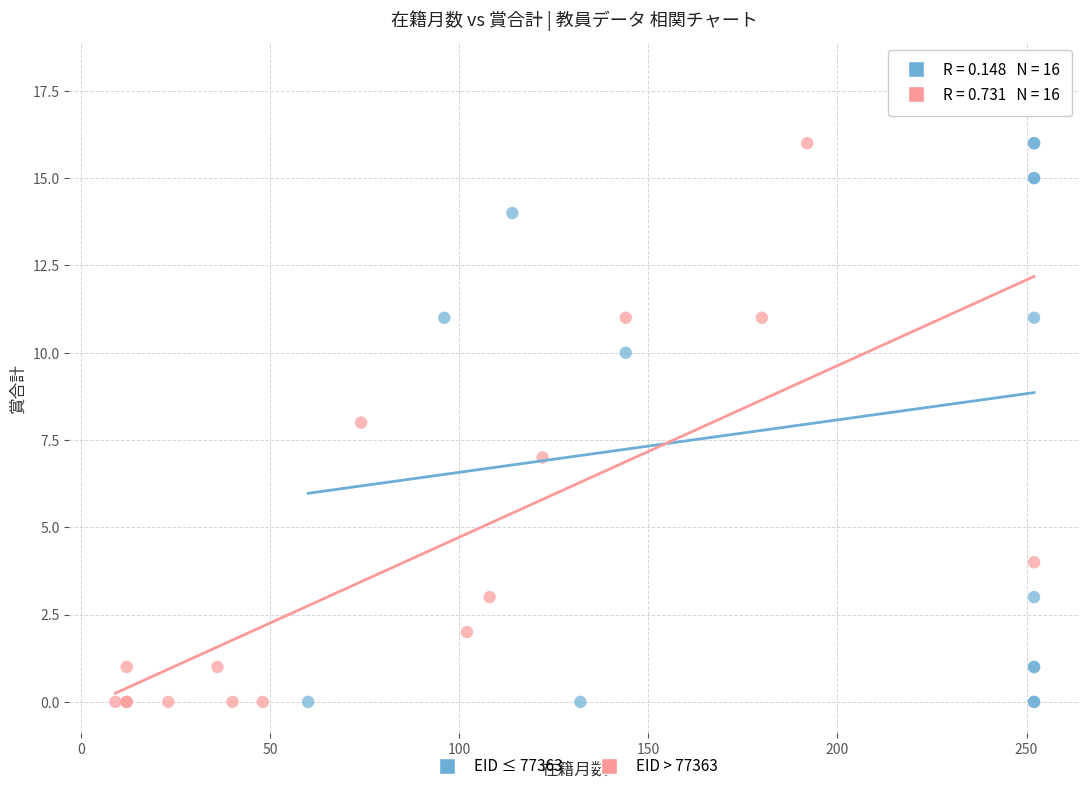

Which series has the largest Y range (max minus min)?

EID ≤ 77363